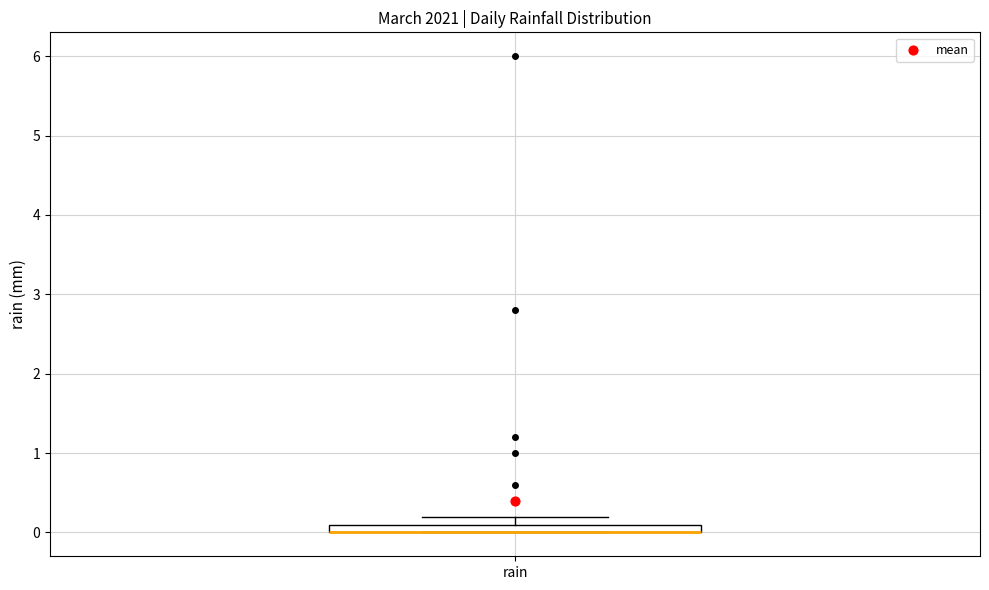

Where is the lower edge of the box for rain on the y-axis? The values are not printed on the chart, so give them approximately, as read against the axis.

0.0